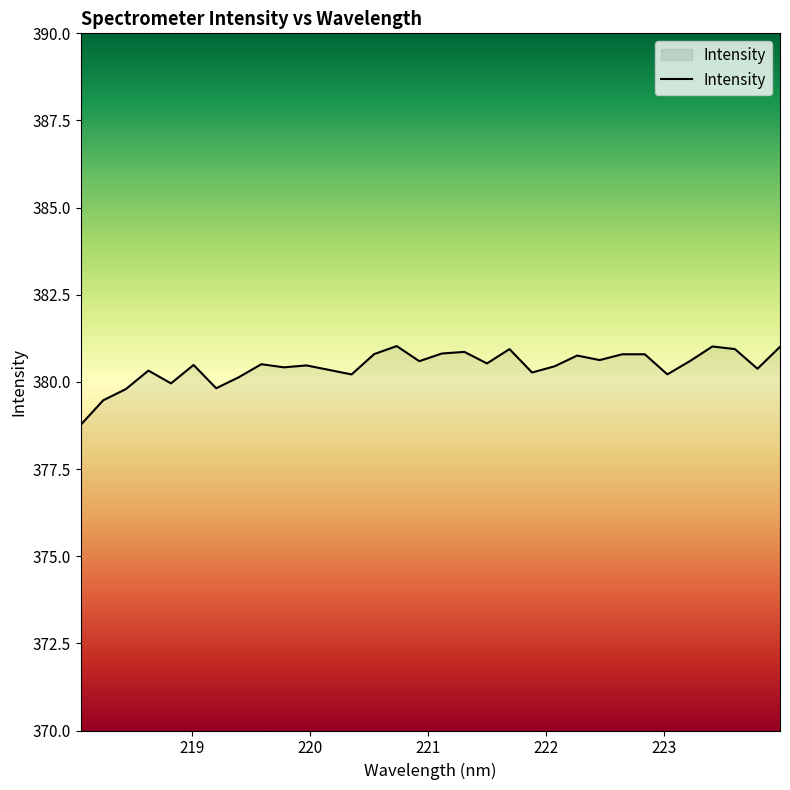

What is the difference between the maximum and minimum values?

2.3